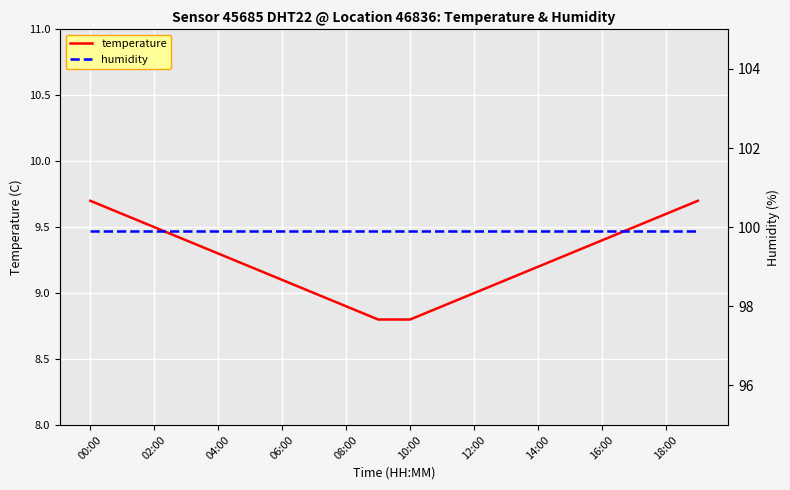

What is the difference between the maximum and minimum values in the temperature series?

0.9